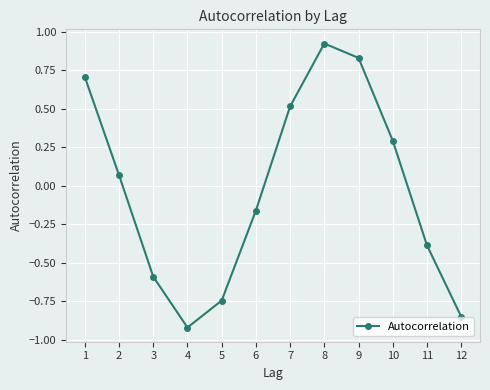

True or false: there are more than 2 points higher than both neighbors.

False